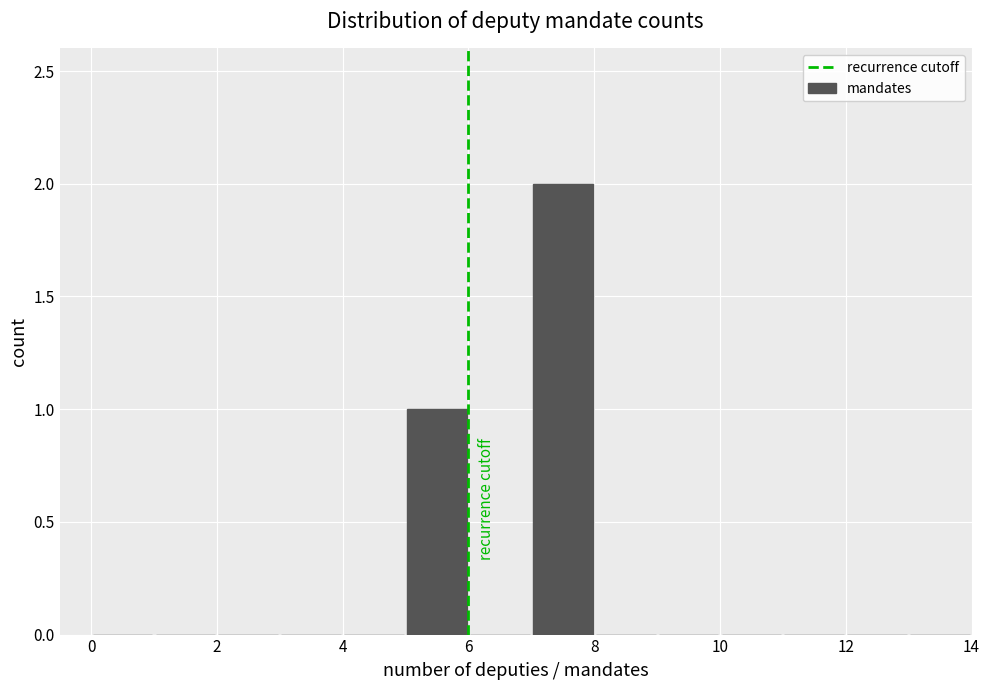

Reading left to right, transcribe this chart: for each bar, give the range it covers on the x-axis and its height. The values are not printed on the chart, so give them approximately, as read against the axis.

0 to 1: 0
1 to 2: 0
2 to 3: 0
3 to 4: 0
4 to 5: 0
5 to 6: 1
6 to 7: 0
7 to 8: 2
8 to 9: 0
9 to 10: 0
10 to 11: 0
11 to 12: 0
12 to 13: 0
13 to 14: 0